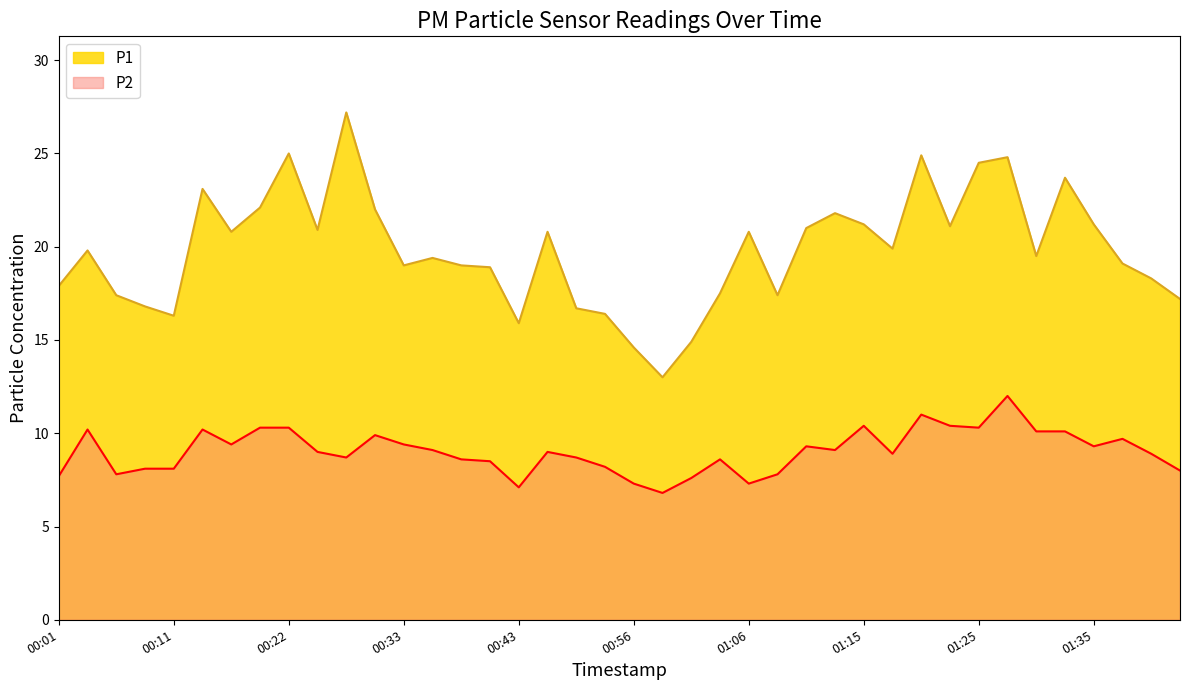

Which series has the largest total across all categories?

P1